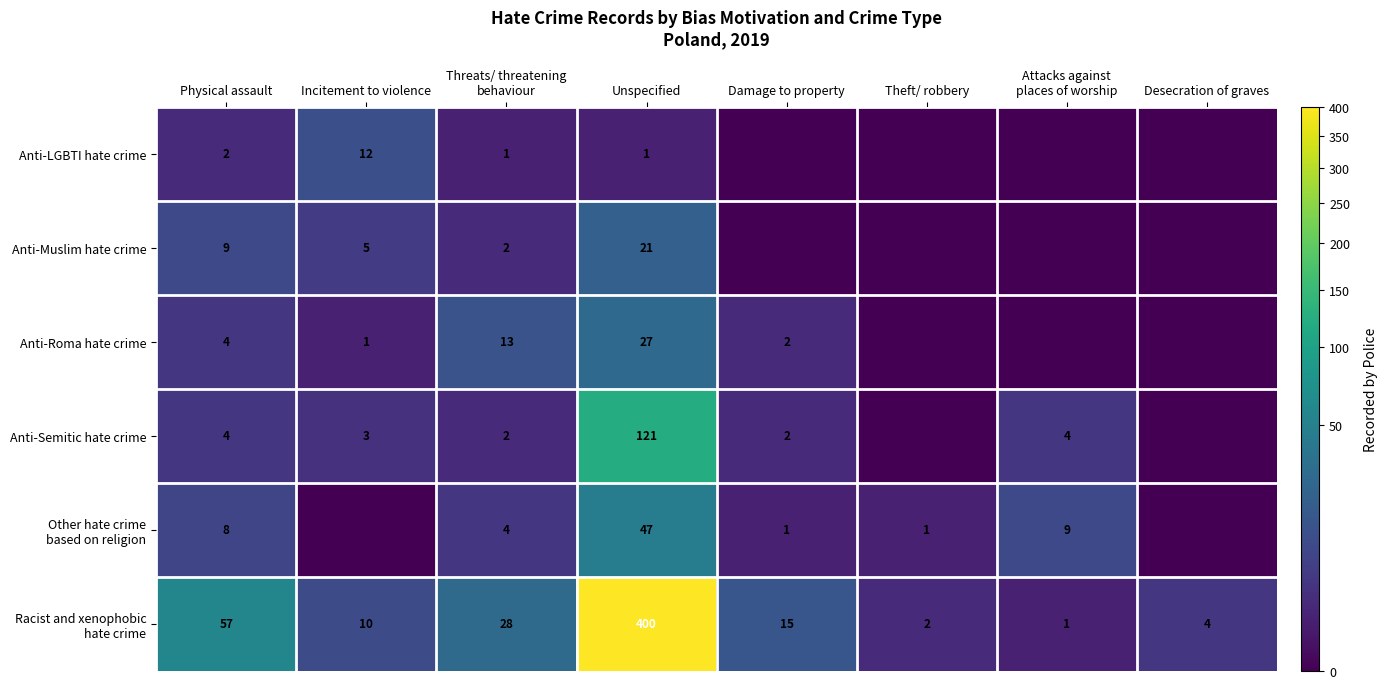

What is the spread (max minus min) of values at Physical assault?

55